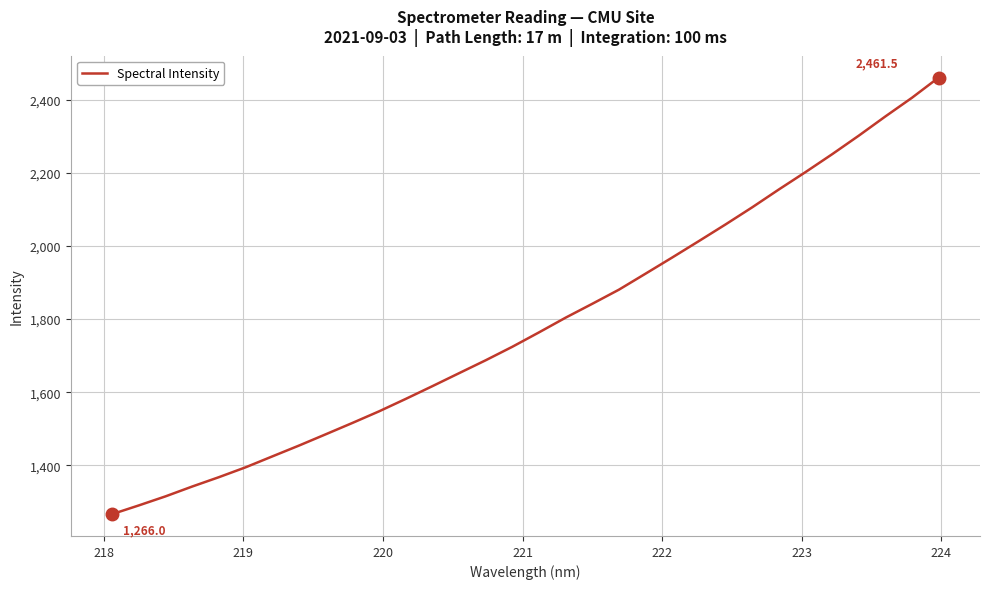

What is the difference between the maximum and minimum values?

1195.6